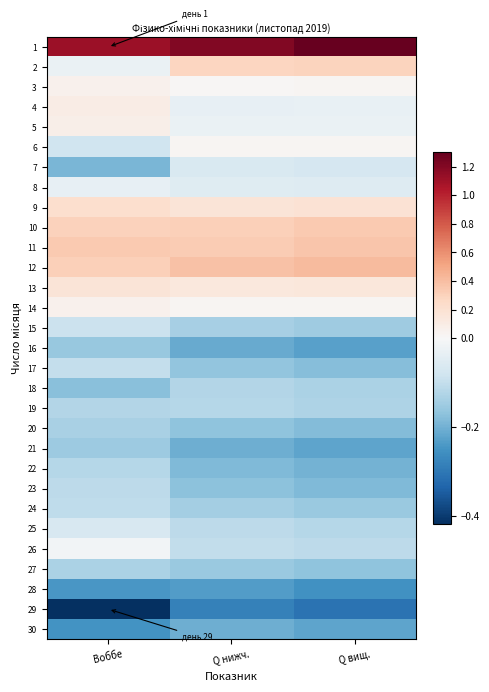

At which category is the sum across all series the highest?

Воббе